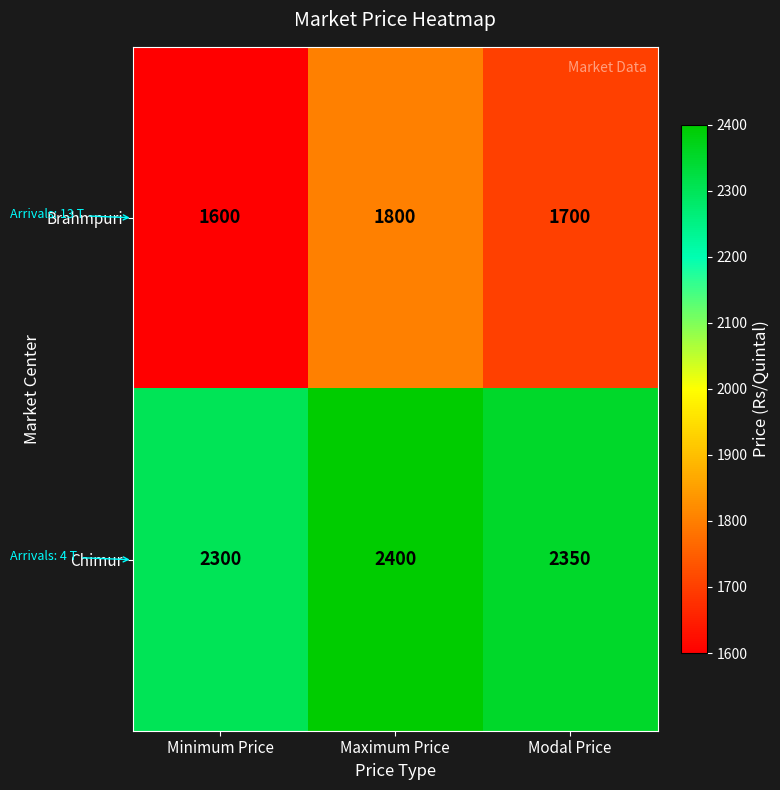

What is the difference between the maximum and minimum values in the Brahmpuri series?

200